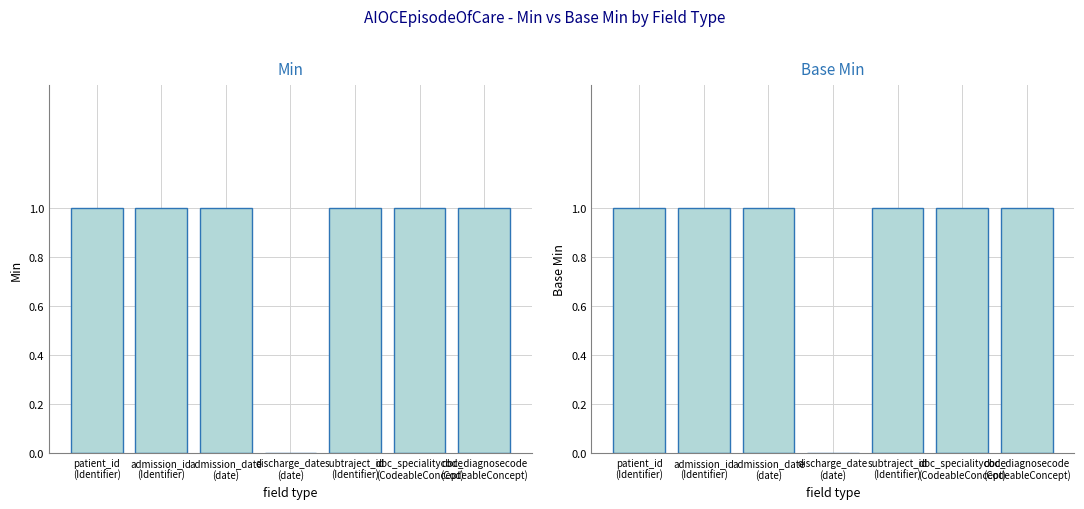

The Base Min series shows 1 at patient_id
(Identifier). True or false?

True